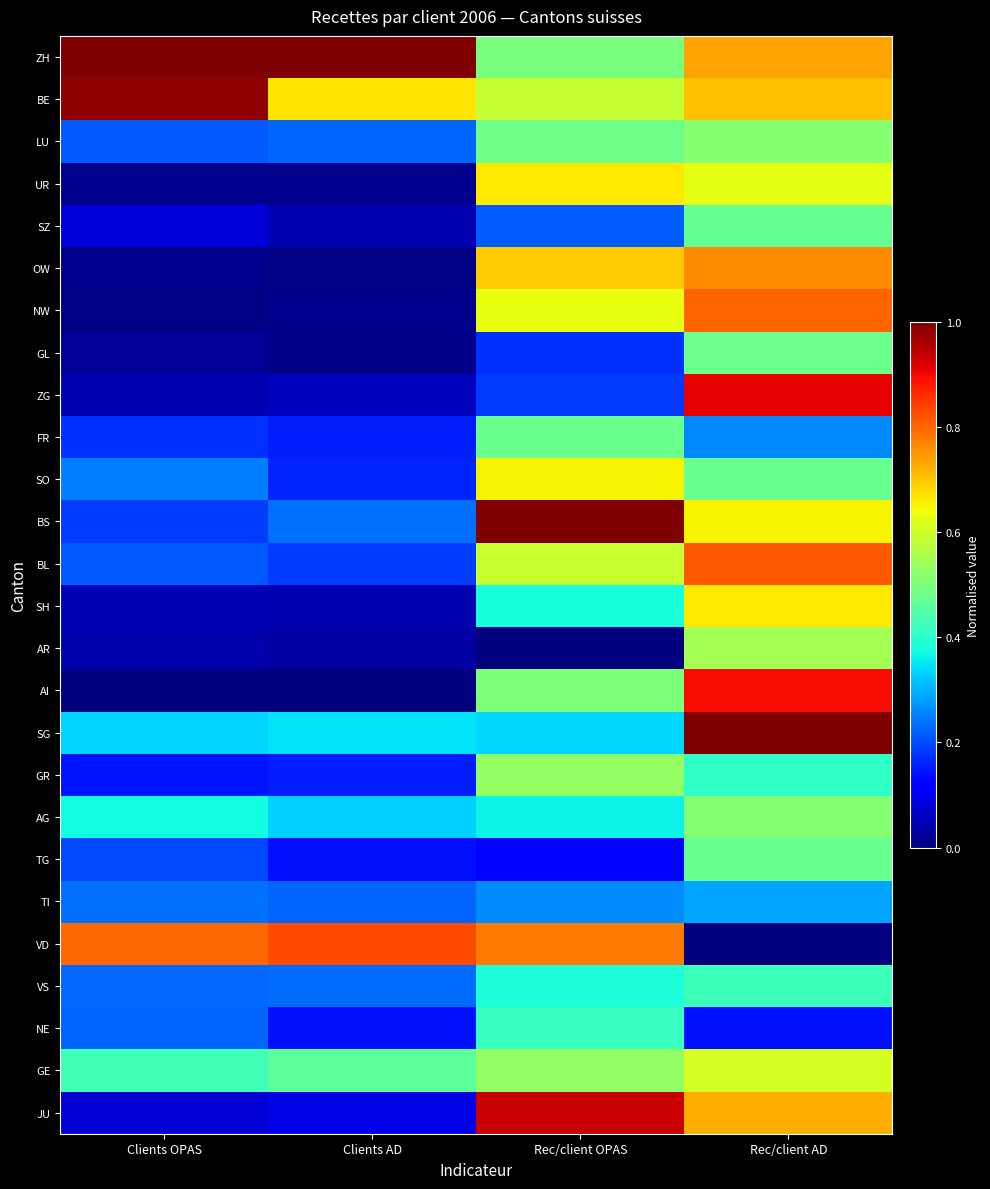

List the series in order of their peak value, highest first.

ZH, BS, SG, BE, JU, ZG, AI, VD, BL, NW, OW, UR, SH, SO, GE, AR, GR, LU, AG, GL, FR, TG, SZ, VS, NE, TI